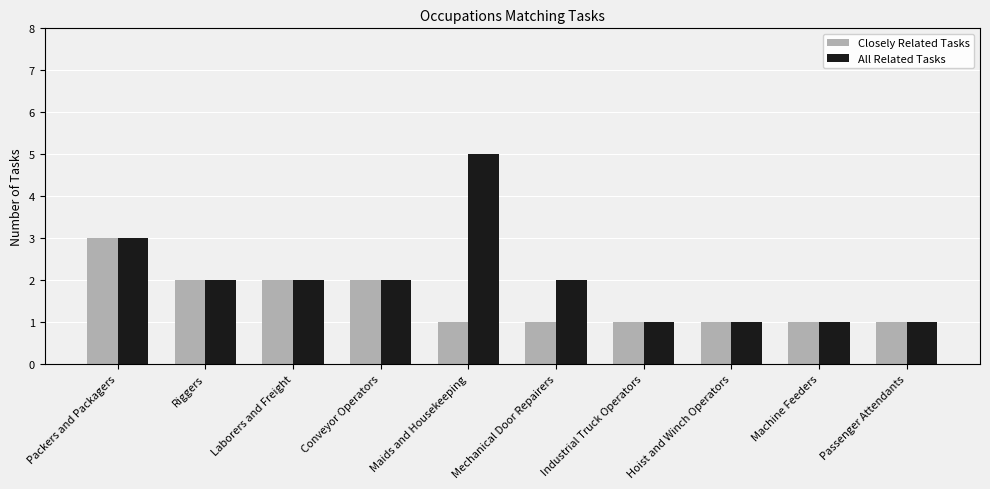

Reading right to left, list all the values displayed in this chart.

Closely Related Tasks: Passenger Attendants=1	Machine Feeders=1	Hoist and Winch Operators=1	Industrial Truck Operators=1	Mechanical Door Repairers=1	Maids and Housekeeping=1	Conveyor Operators=2	Laborers and Freight=2	Riggers=2	Packers and Packagers=3
All Related Tasks: Passenger Attendants=1	Machine Feeders=1	Hoist and Winch Operators=1	Industrial Truck Operators=1	Mechanical Door Repairers=2	Maids and Housekeeping=5	Conveyor Operators=2	Laborers and Freight=2	Riggers=2	Packers and Packagers=3